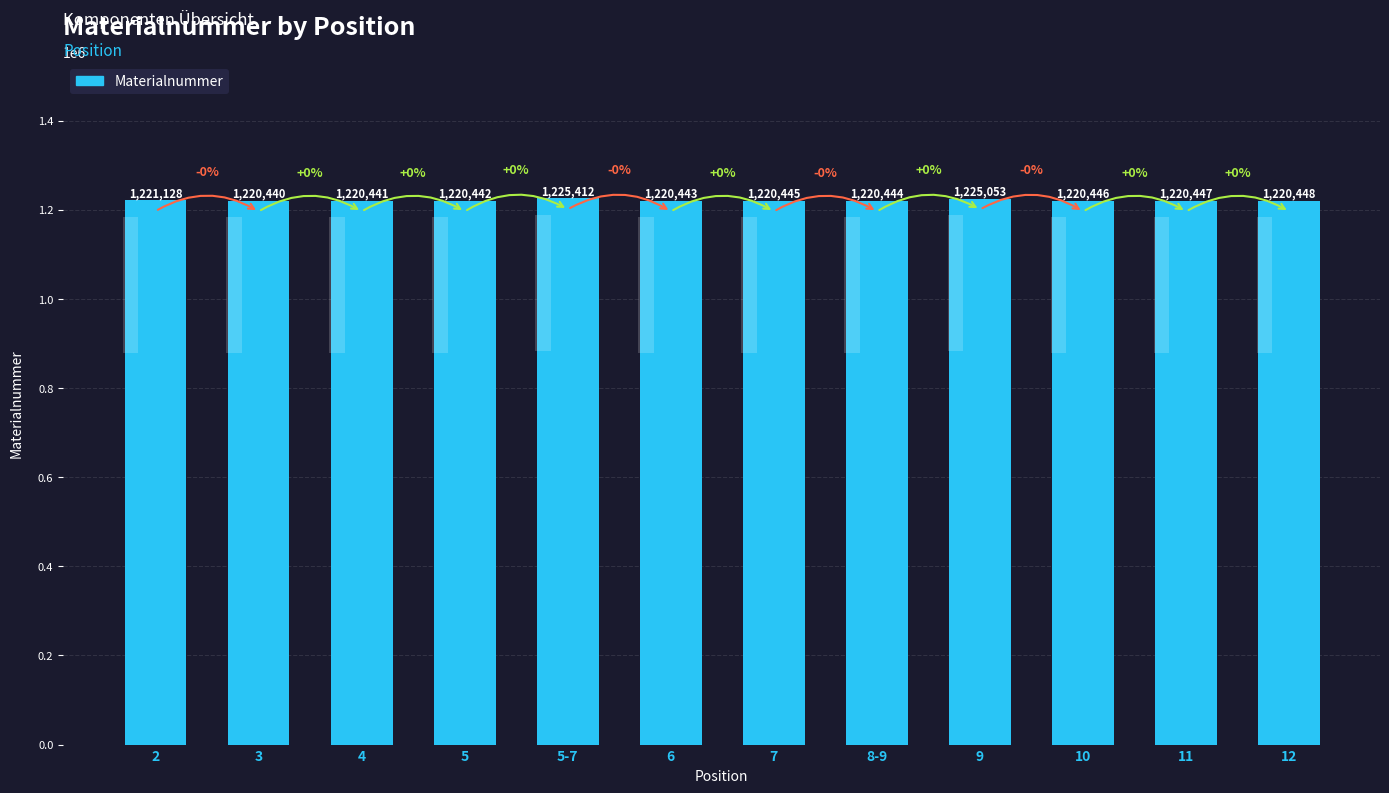

What is the sum of all values?

14655589